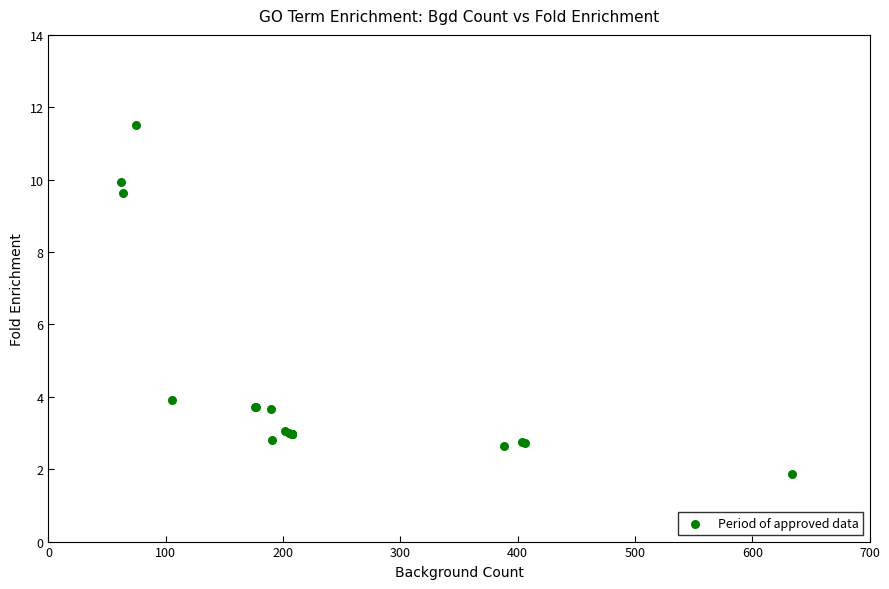

What Y value in the scatter plot is closest to 6?

3.9